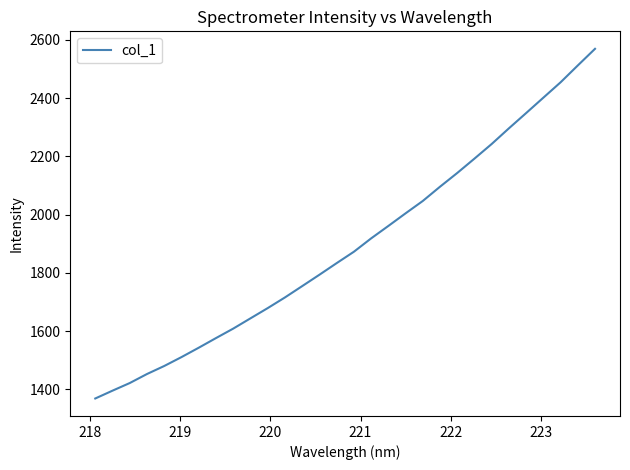

What is the maximum value shown in the chart?

2569.1